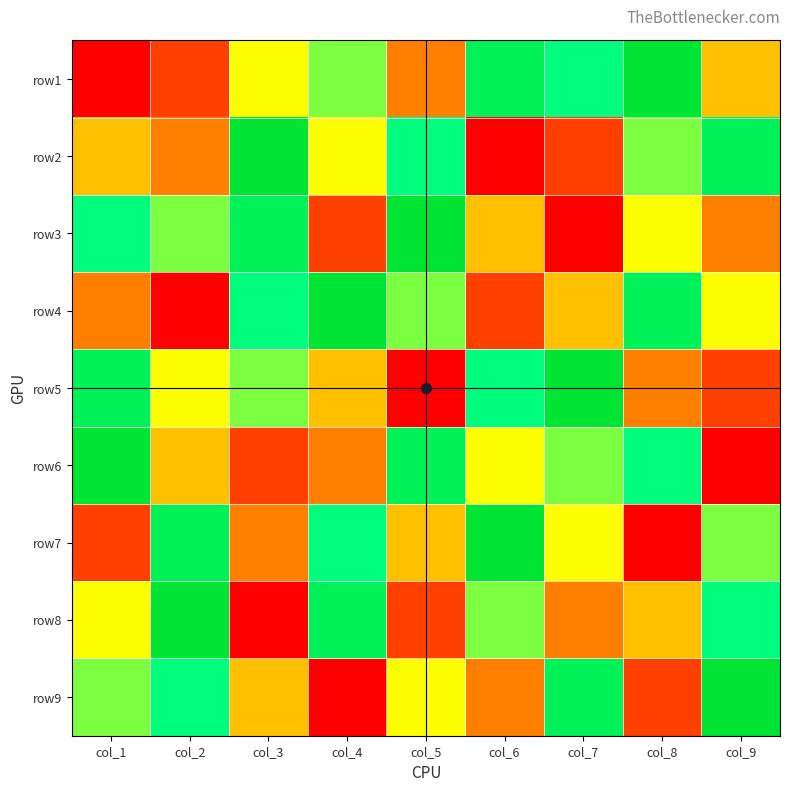

Reading left to right, list all the values displayed in this chart.

row1: col_1=1	col_2=2	col_3=5	col_4=6	col_5=3	col_6=8	col_7=7	col_8=9	col_9=4
row2: col_1=4	col_2=3	col_3=9	col_4=5	col_5=7	col_6=1	col_7=2	col_8=6	col_9=8
row3: col_1=7	col_2=6	col_3=8	col_4=2	col_5=9	col_6=4	col_7=1	col_8=5	col_9=3
row4: col_1=3	col_2=1	col_3=7	col_4=9	col_5=6	col_6=2	col_7=4	col_8=8	col_9=5
row5: col_1=8	col_2=5	col_3=6	col_4=4	col_5=1	col_6=7	col_7=9	col_8=3	col_9=2
row6: col_1=9	col_2=4	col_3=2	col_4=3	col_5=8	col_6=5	col_7=6	col_8=7	col_9=1
row7: col_1=2	col_2=8	col_3=3	col_4=7	col_5=4	col_6=9	col_7=5	col_8=1	col_9=6
row8: col_1=5	col_2=9	col_3=1	col_4=8	col_5=2	col_6=6	col_7=3	col_8=4	col_9=7
row9: col_1=6	col_2=7	col_3=4	col_4=1	col_5=5	col_6=3	col_7=8	col_8=2	col_9=9